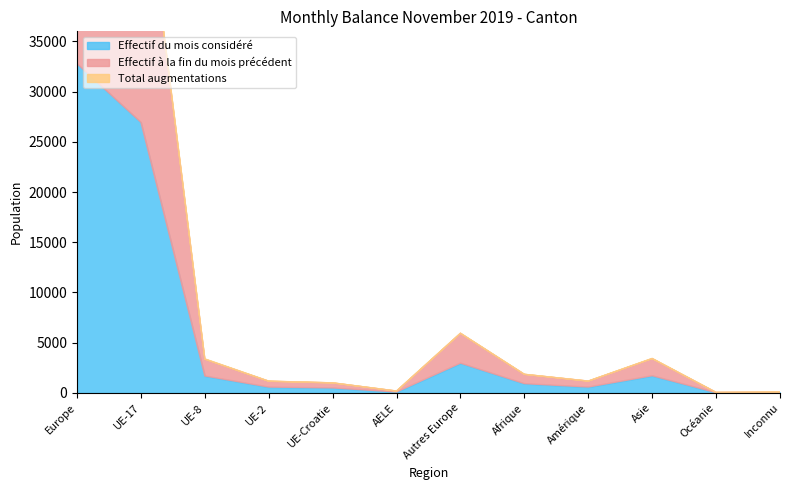

What value does the Total augmentations series have at UE-17, to the nearest 5?

185